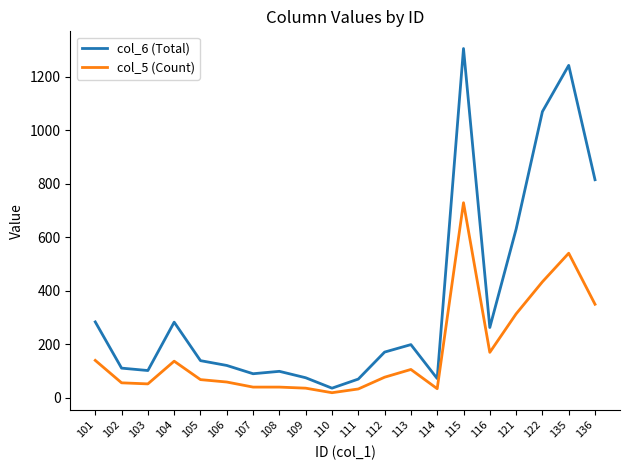

Which series has the largest range (max minus min)?

col_6 (Total)